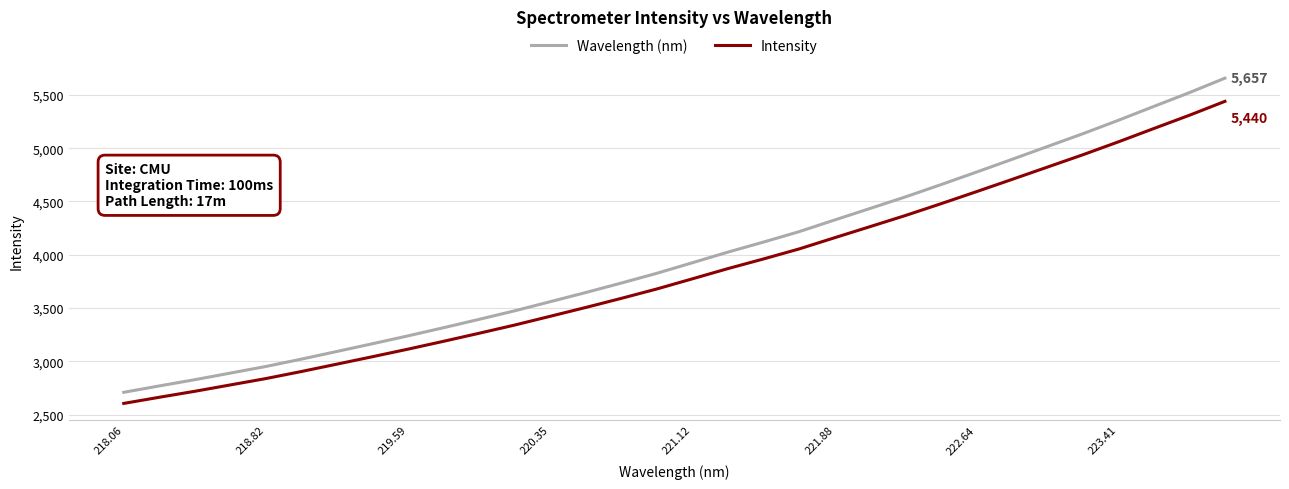

How many lines are shown in the chart?

2